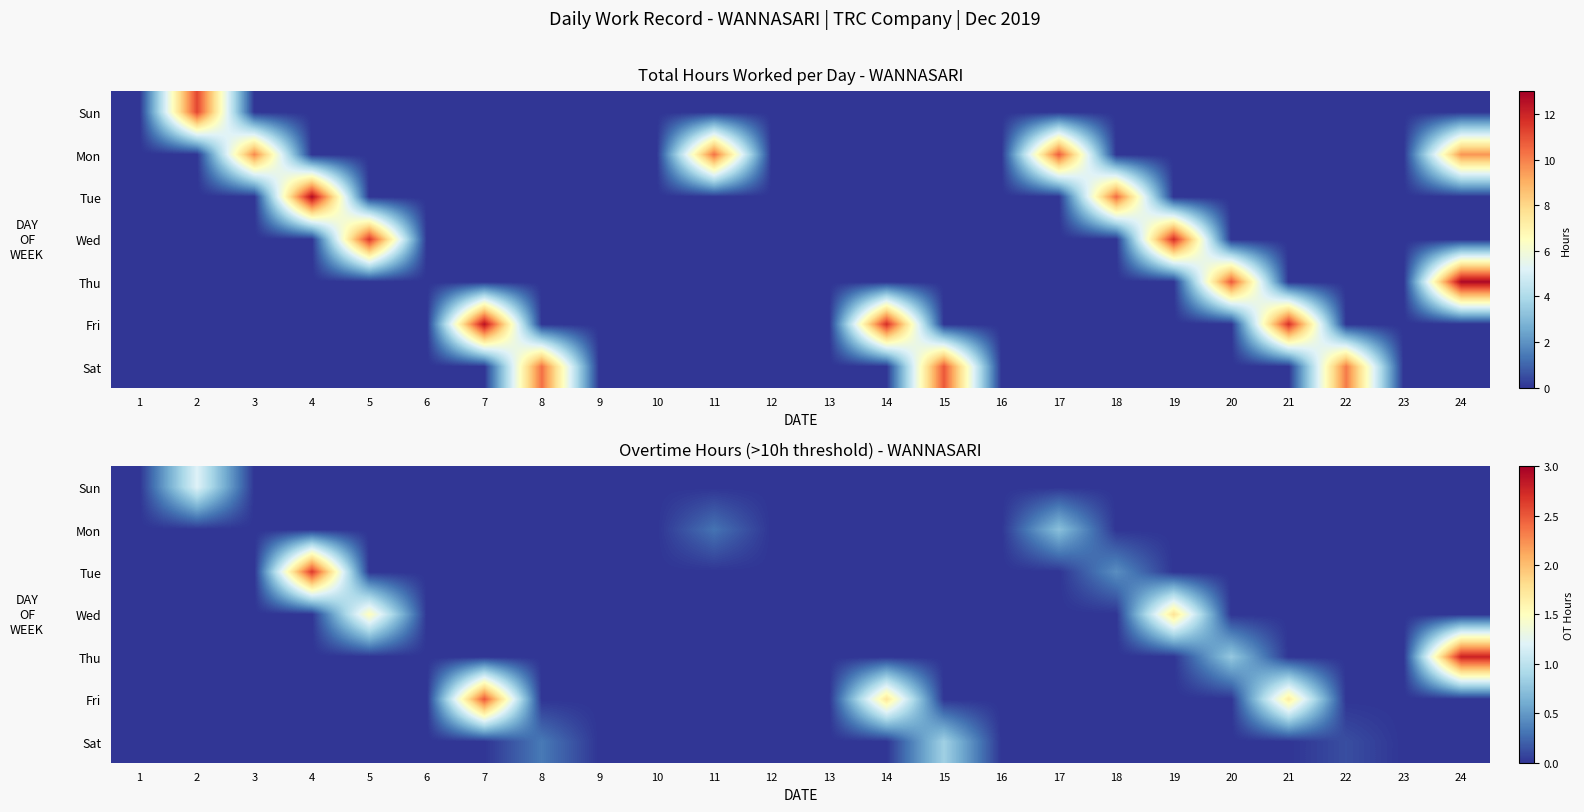

The value of Mon at 17 is 0.3. True or false?

False